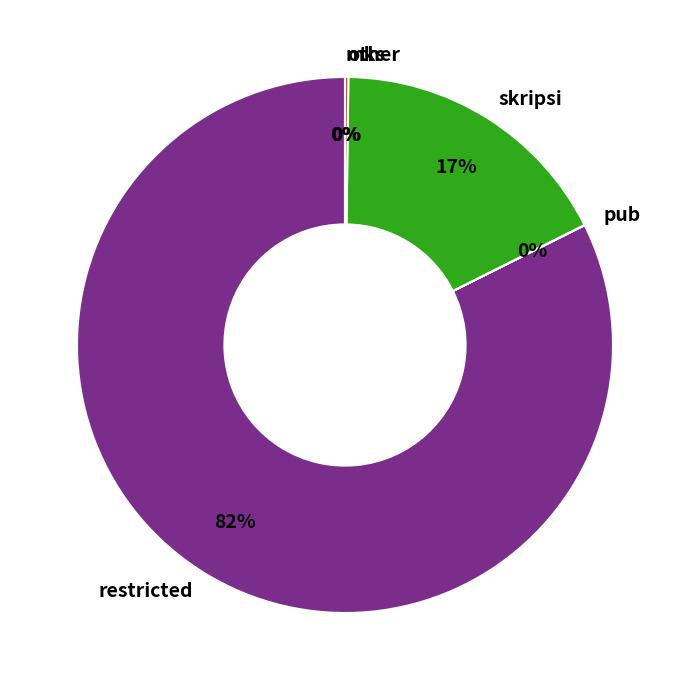

The skripsi slice represents 17% of the pie. True or false?

True